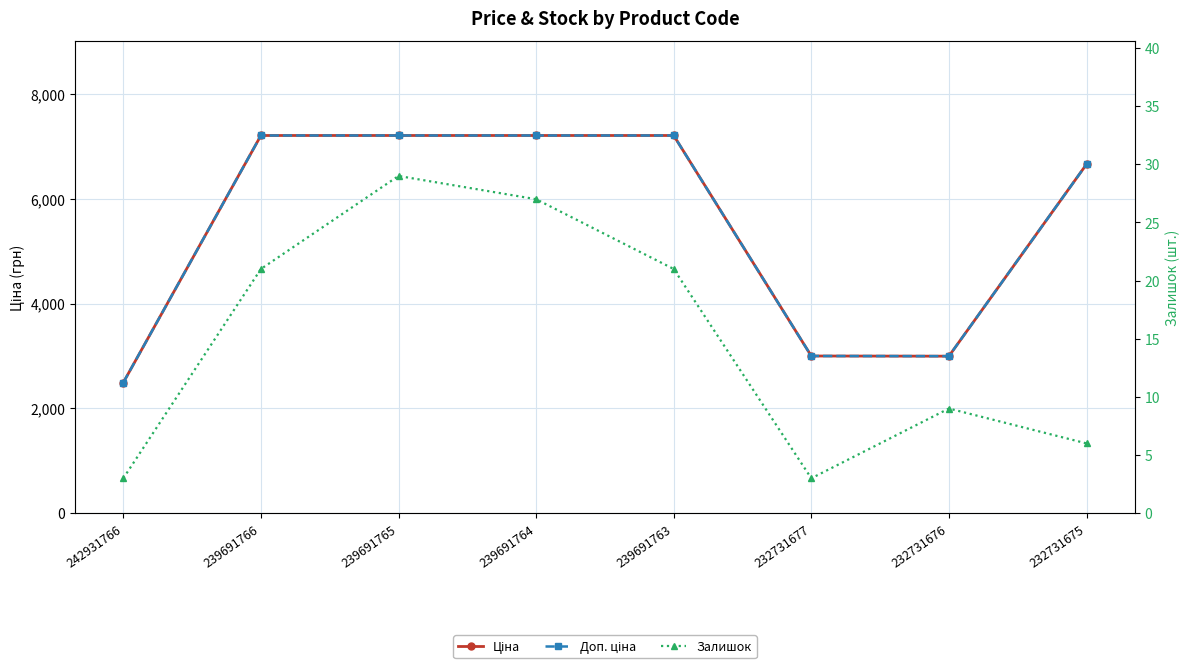

What is the difference between the maximum and second lowest values in the Ціна series?

4211.8